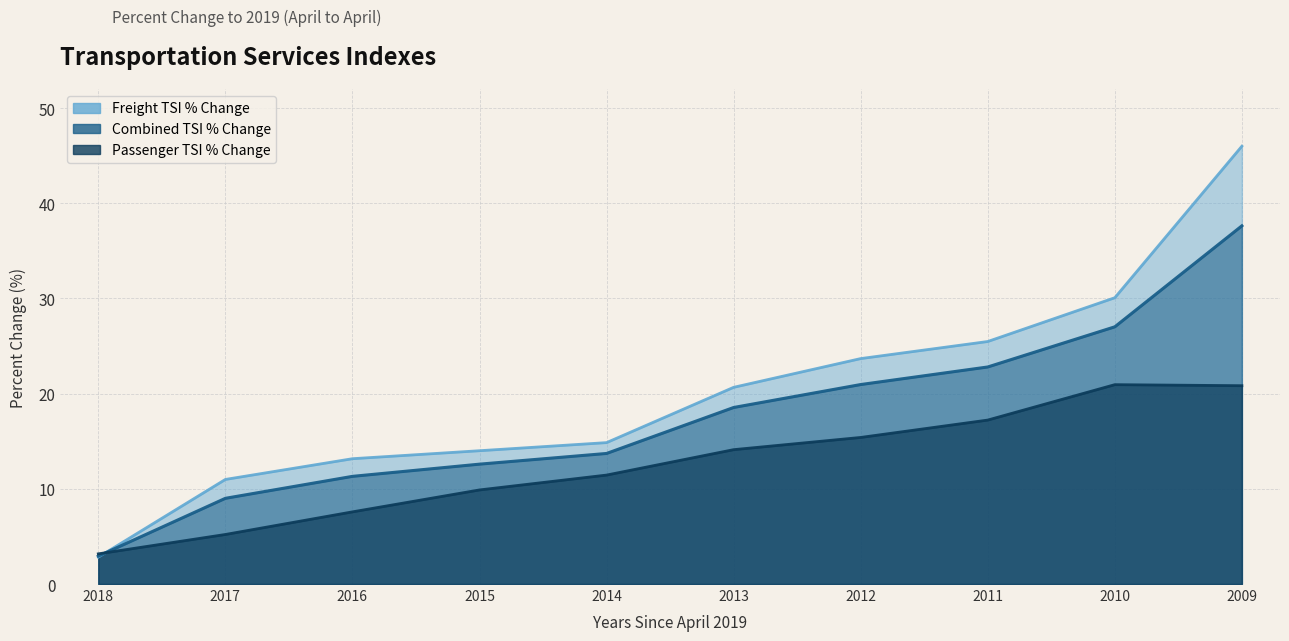

What is the minimum value for Freight TSI Percent change to April 2019?

2.8